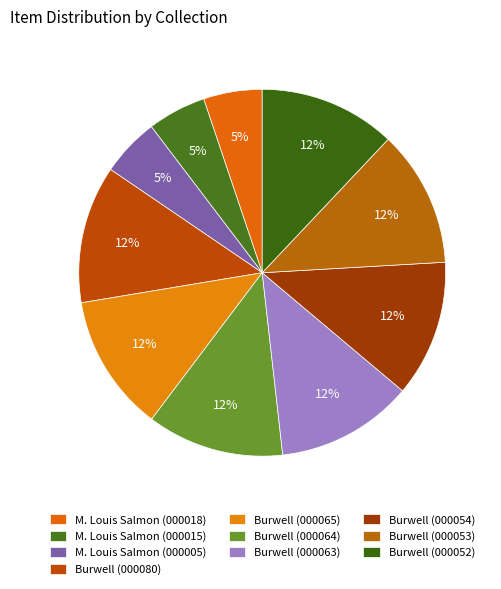

How many segments does this pie chart have?

10